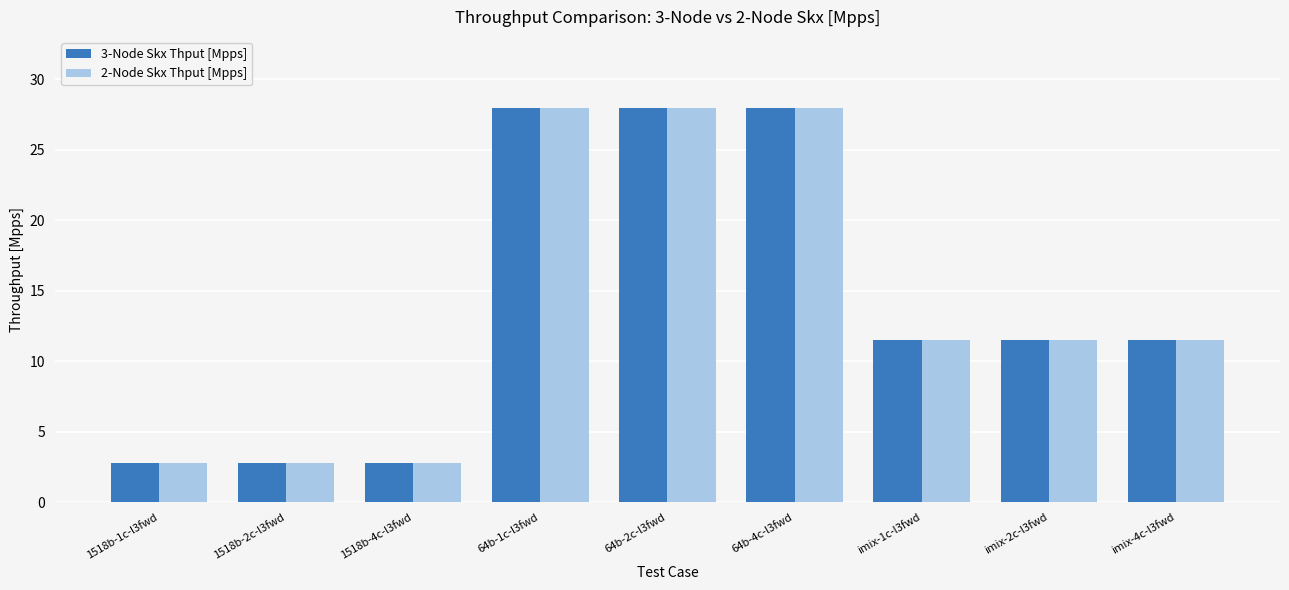

True or false: 3-Node Skx Thput [Mpps] has a value of 10.2 at 64b-2c-l3fwd.

False